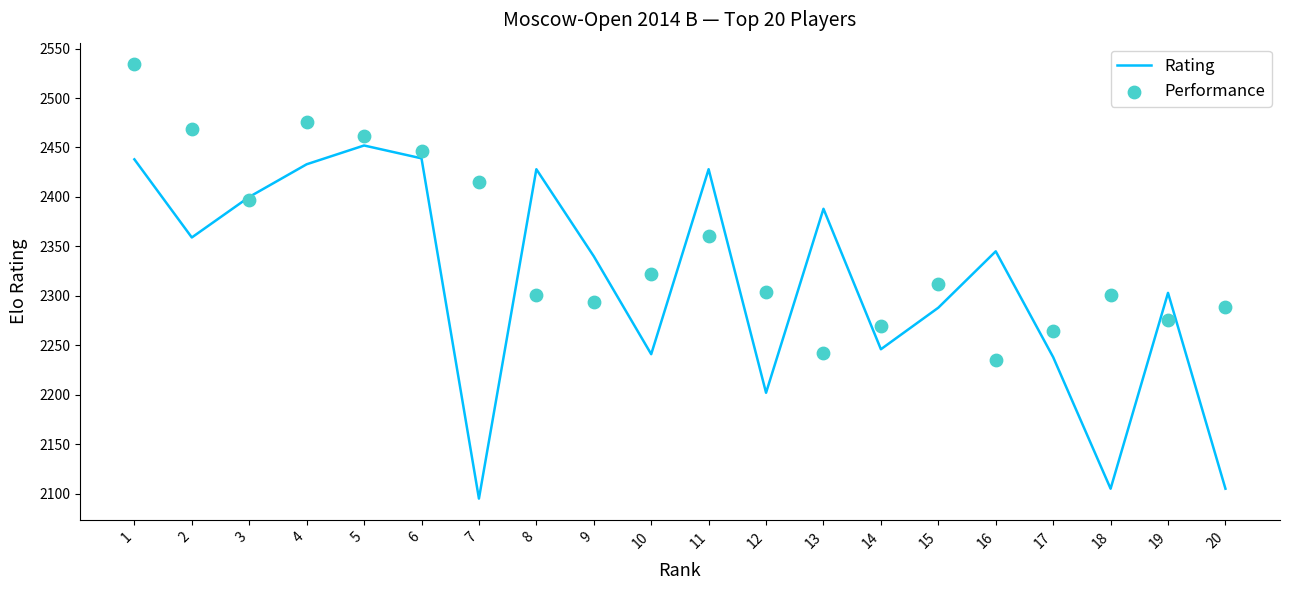

At which category is the sum across all series the highest?

1